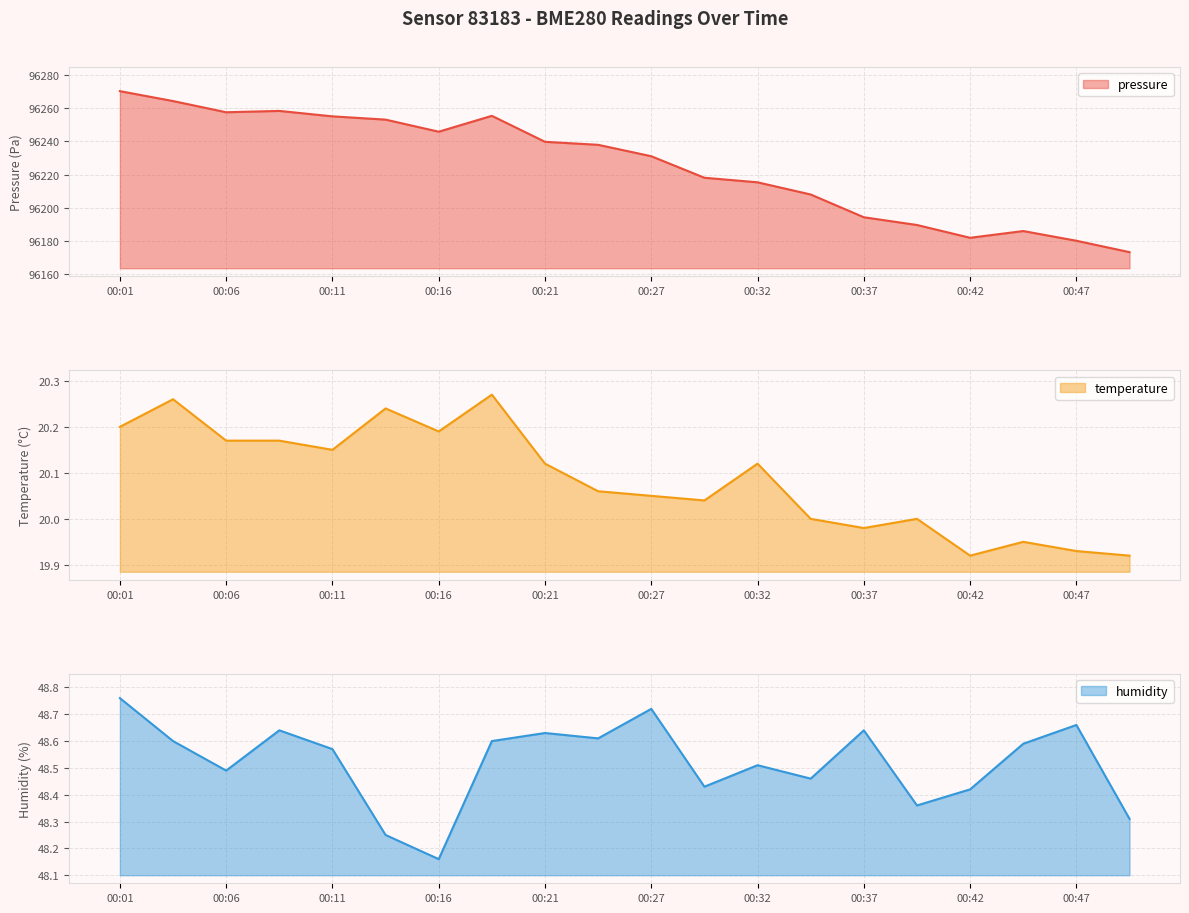

How many categories are shown in the chart?

20